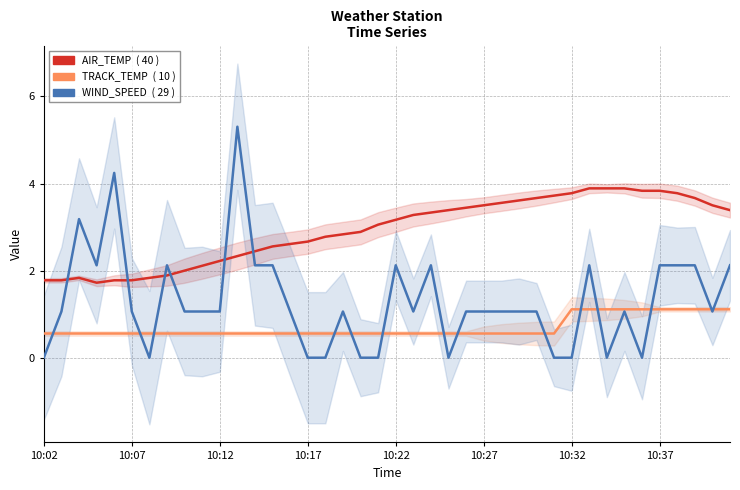

Reading left to right, list all the values displayed in this chart.

AIR_TEMP: 1.8	1.8	1.8	1.7	1.8	1.8	1.8	1.9	2.0	2.1	2.2	2.3	2.4	2.6	2.6	2.7	2.8	2.8	2.9	3.1	3.2	3.3	3.3	3.4	3.4	3.5	3.6	3.6	3.7	3.7	3.8	3.9	3.9	3.9	3.8	3.8	3.8	3.7	3.5	3.4
TRACK_TEMP: 0.6	0.6	0.6	0.6	0.6	0.6	0.6	0.6	0.6	0.6	0.6	0.6	0.6	0.6	0.6	0.6	0.6	0.6	0.6	0.6	0.6	0.6	0.6	0.6	0.6	0.6	0.6	0.6	0.6	0.6	1.1	1.1	1.1	1.1	1.1	1.1	1.1	1.1	1.1	1.1
WIND_SPEED: 0.0	1.1	3.2	2.1	4.2	1.1	0.0	2.1	1.1	1.1	1.1	5.3	2.1	2.1	1.1	0.0	0.0	1.1	0.0	0.0	2.1	1.1	2.1	0.0	1.1	1.1	1.1	1.1	1.1	0.0	0.0	2.1	0.0	1.1	0.0	2.1	2.1	2.1	1.1	2.1